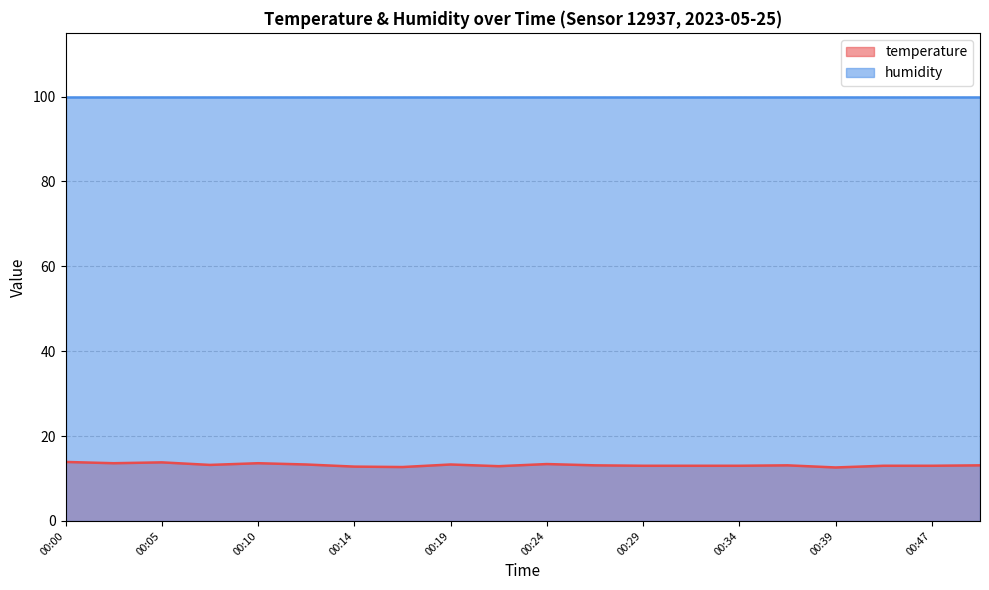

True or false: the data has more than 2 interior local peaks.

True